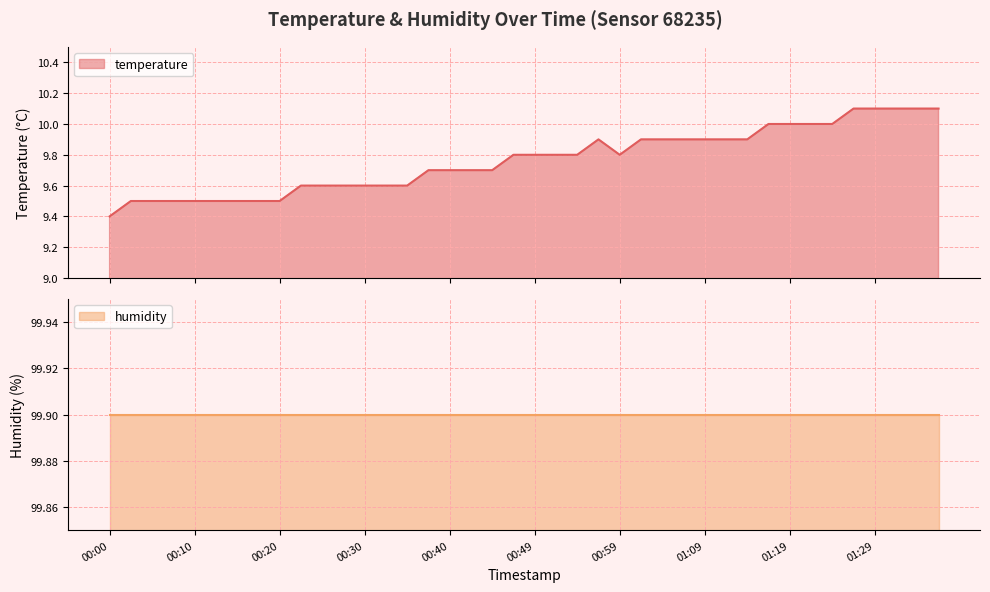

The chart shows a value of 14.1 at 00:40. True or false?

False